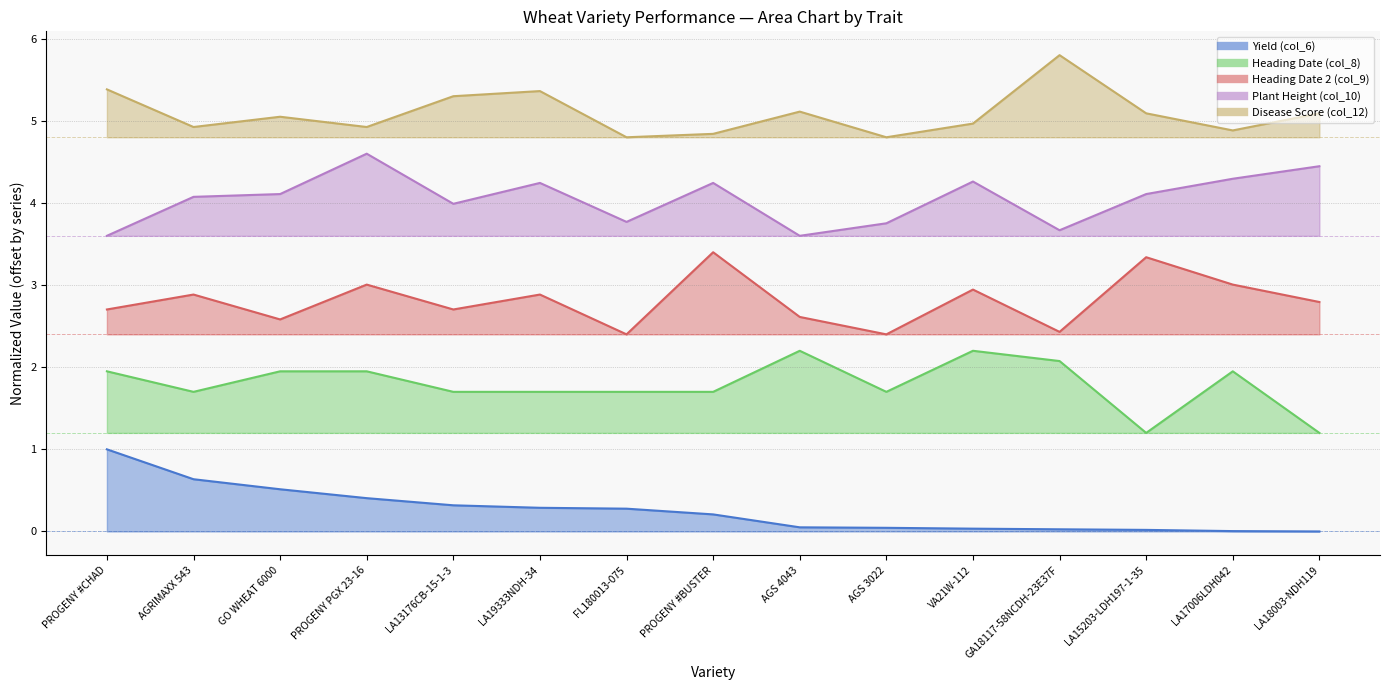

Which label corresponds to the largest value in the chart?

PROGENY #CHAD